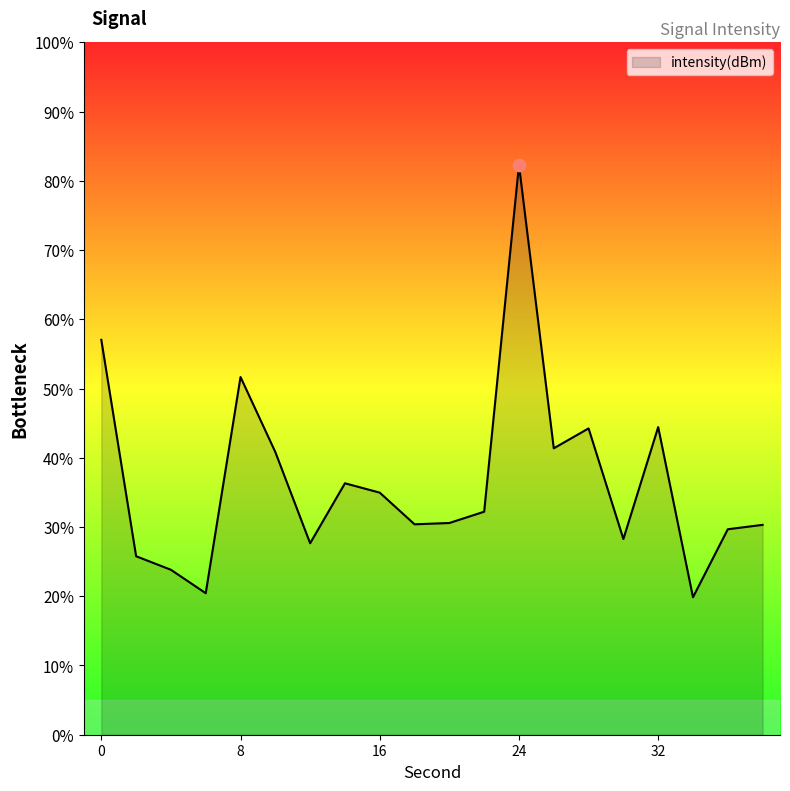

Which has a higher value, 34 or 38?

38